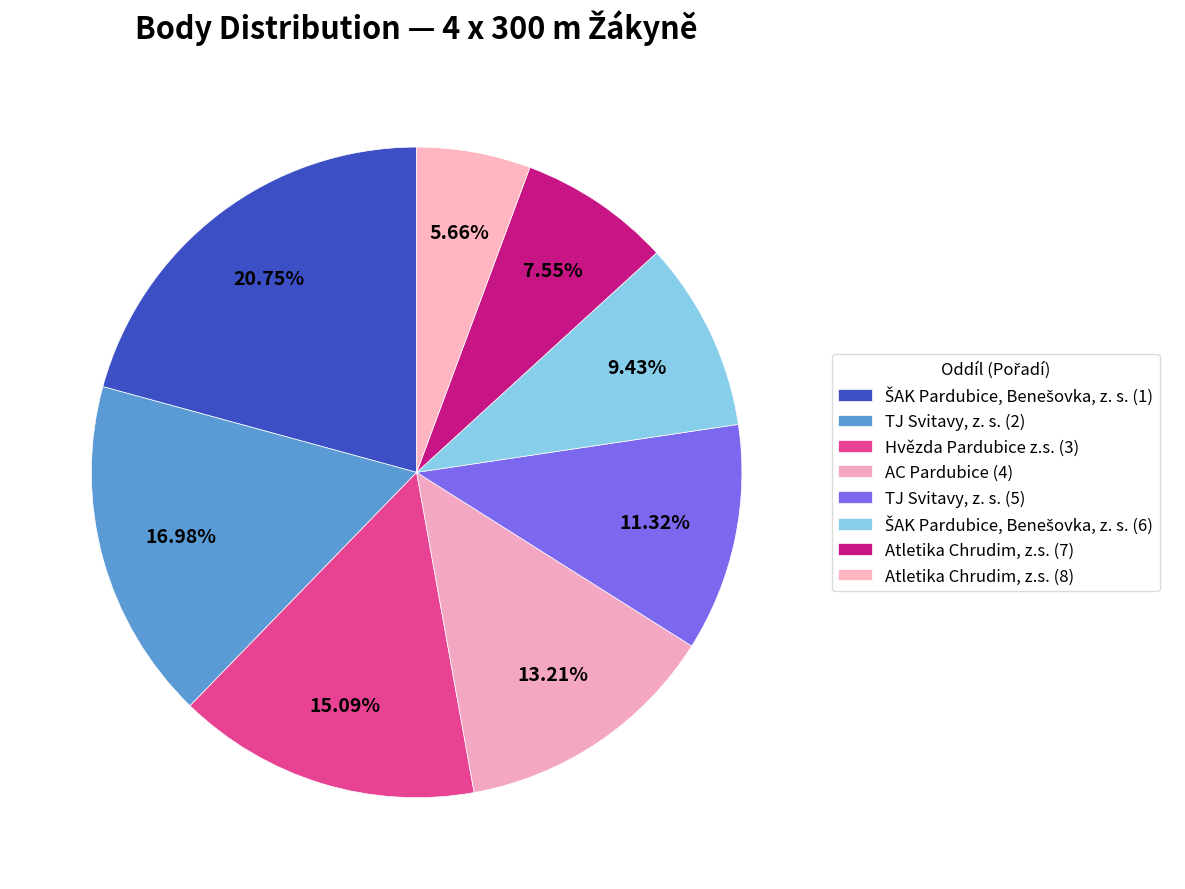

How many slices are in this pie chart?

8